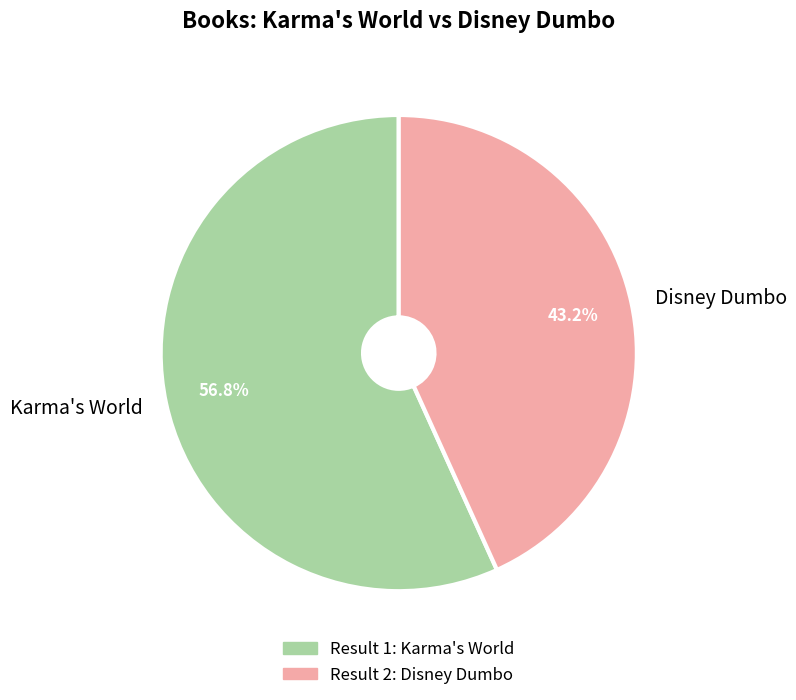

Rank the categories by value from lowest to highest.

2, 1